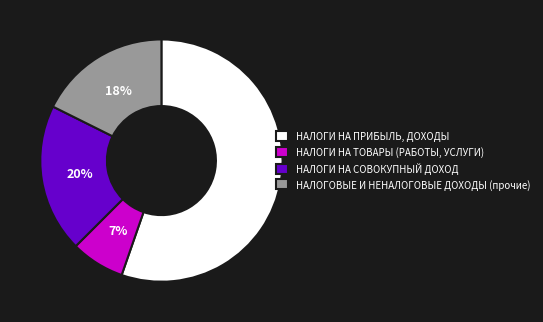

Rank the categories by value from lowest to highest.

НАЛОГИ НА ТОВАРЫ (РАБОТЫ, УСЛУГИ), НАЛОГОВЫЕ И НЕНАЛОГОВЫЕ ДОХОДЫ (прочие), НАЛОГИ НА СОВОКУПНЫЙ ДОХОД, НАЛОГИ НА ПРИБЫЛЬ, ДОХОДЫ